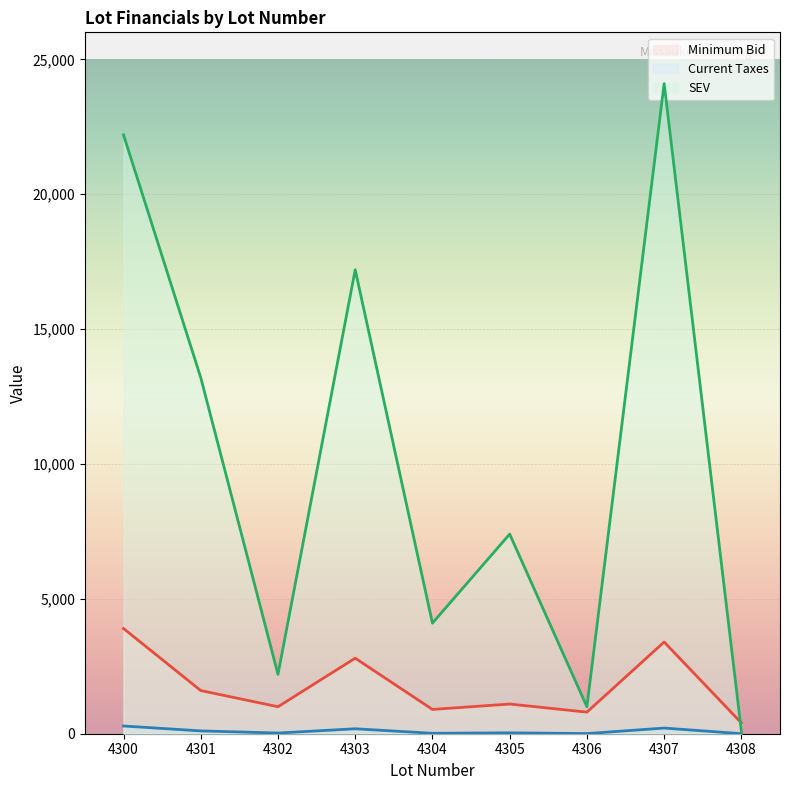

Reading left to right, list all the values displayed in this chart.

Minimum Bid: 3900.0	1600.0	1000.0	2800.0	900.0	1100.0	800.0	3400.0	400.0
Current Taxes: 286.2	104.7	24.9	183.7	15.5	32.8	5.5	209.7	1.1
SEV: 22200.0	13200.0	2200.0	17200.0	4100.0	7400.0	1000.0	24100.0	100.0